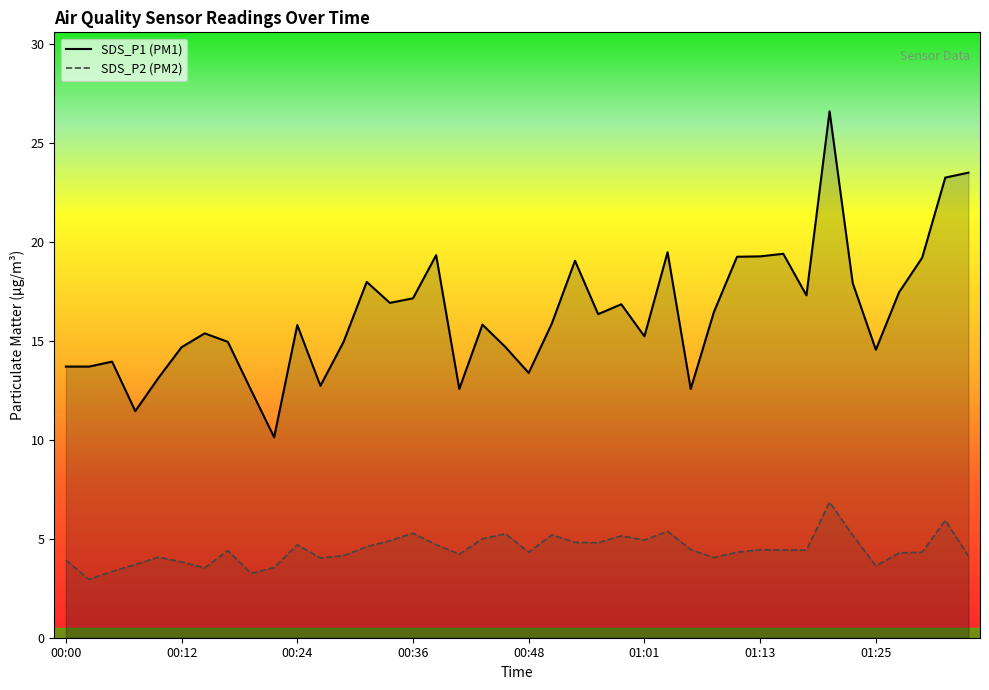

At which category does SDS_P2 reach its first local valley?

00:02